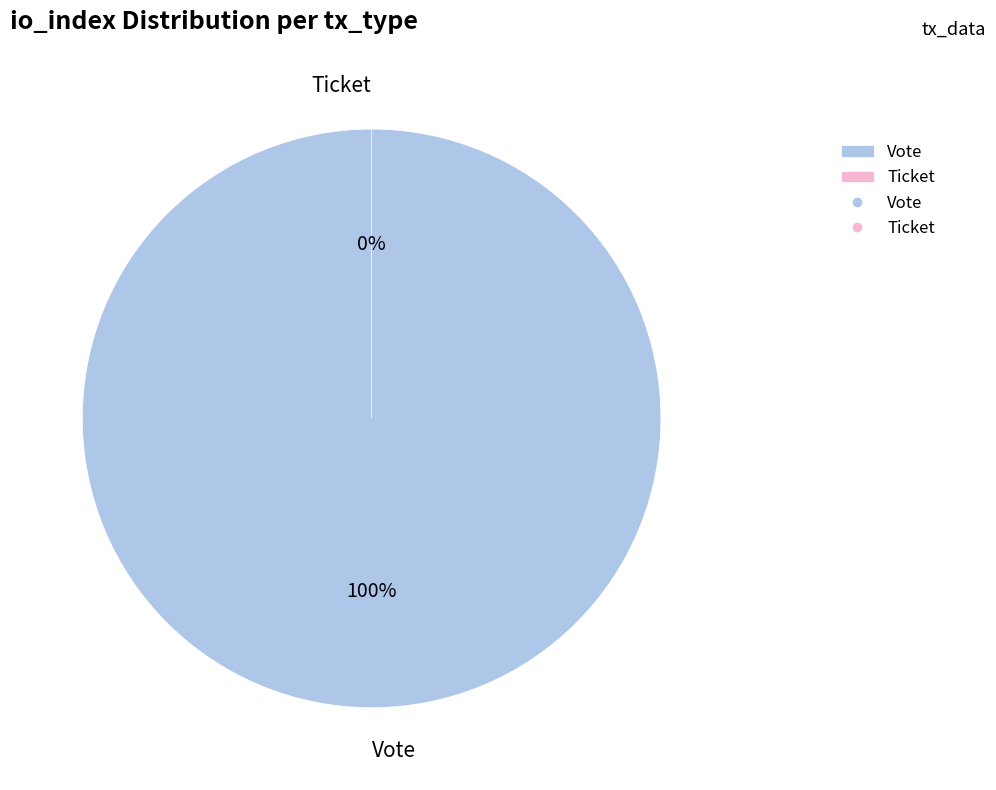

Rank the categories by value from lowest to highest.

Ticket, Vote